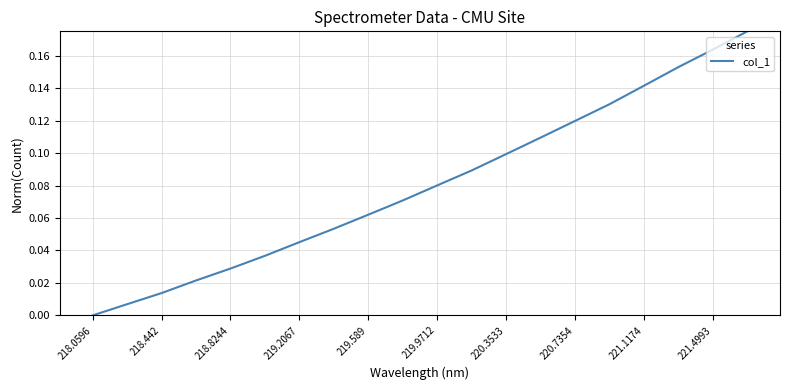

The value at 221.4993 is 0.3. True or false?

False